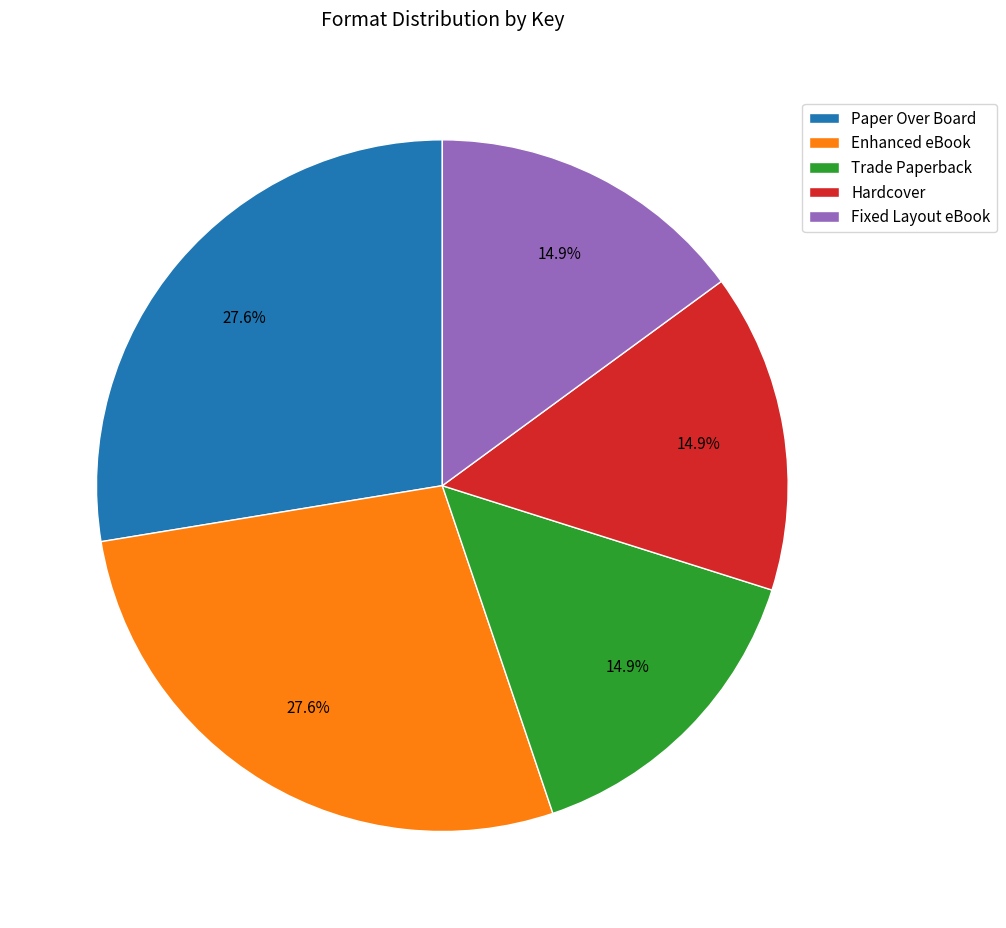

What percentage is NOT represented by Fixed Layout eBook?

85.1%